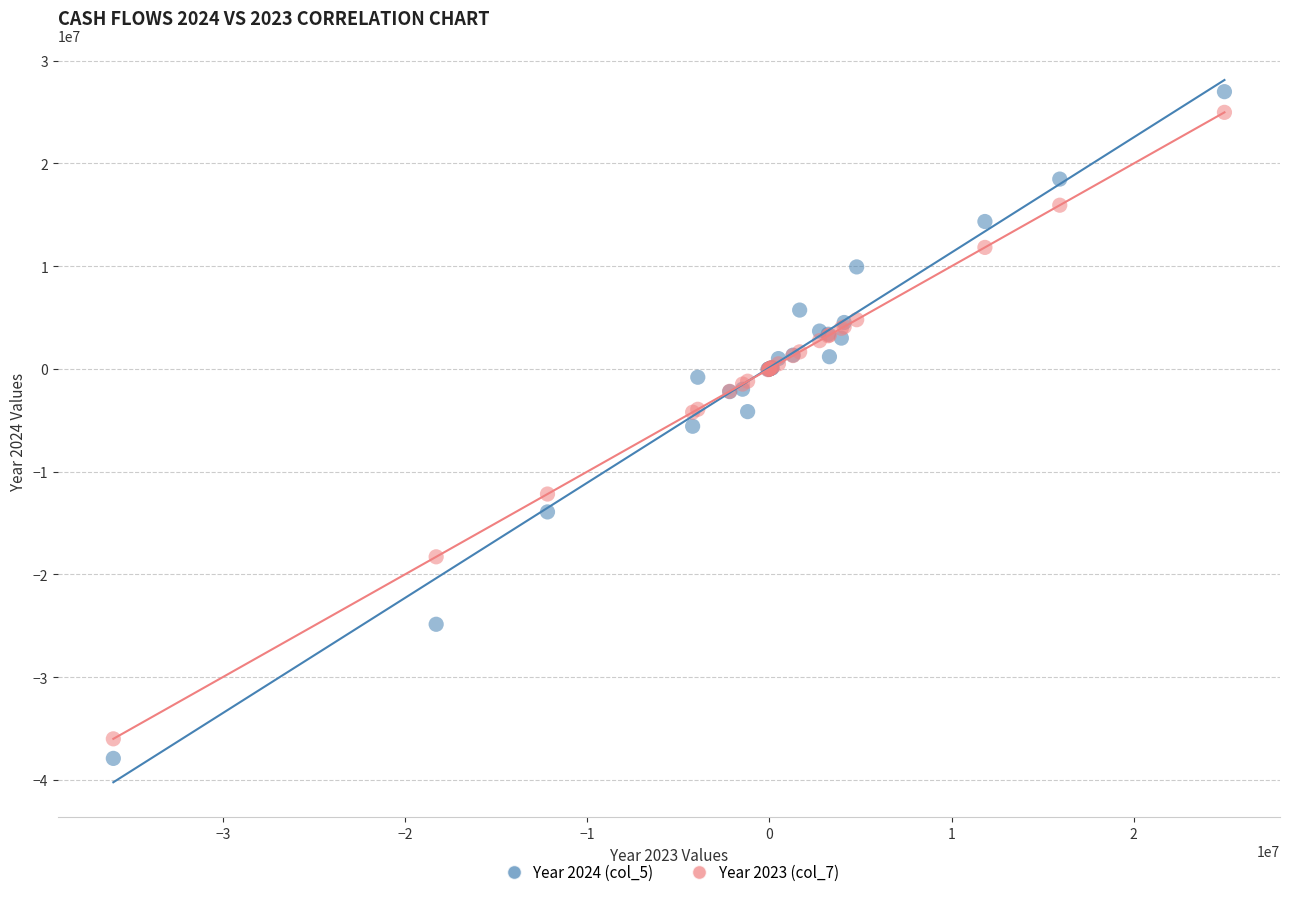

Which series reaches the minimum Y coordinate?

Year 2024 (col_5)